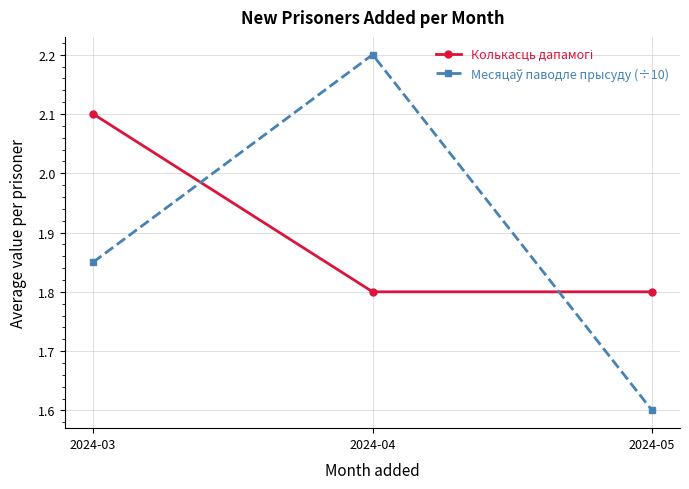

Which category has the highest value across all series?

2024-04